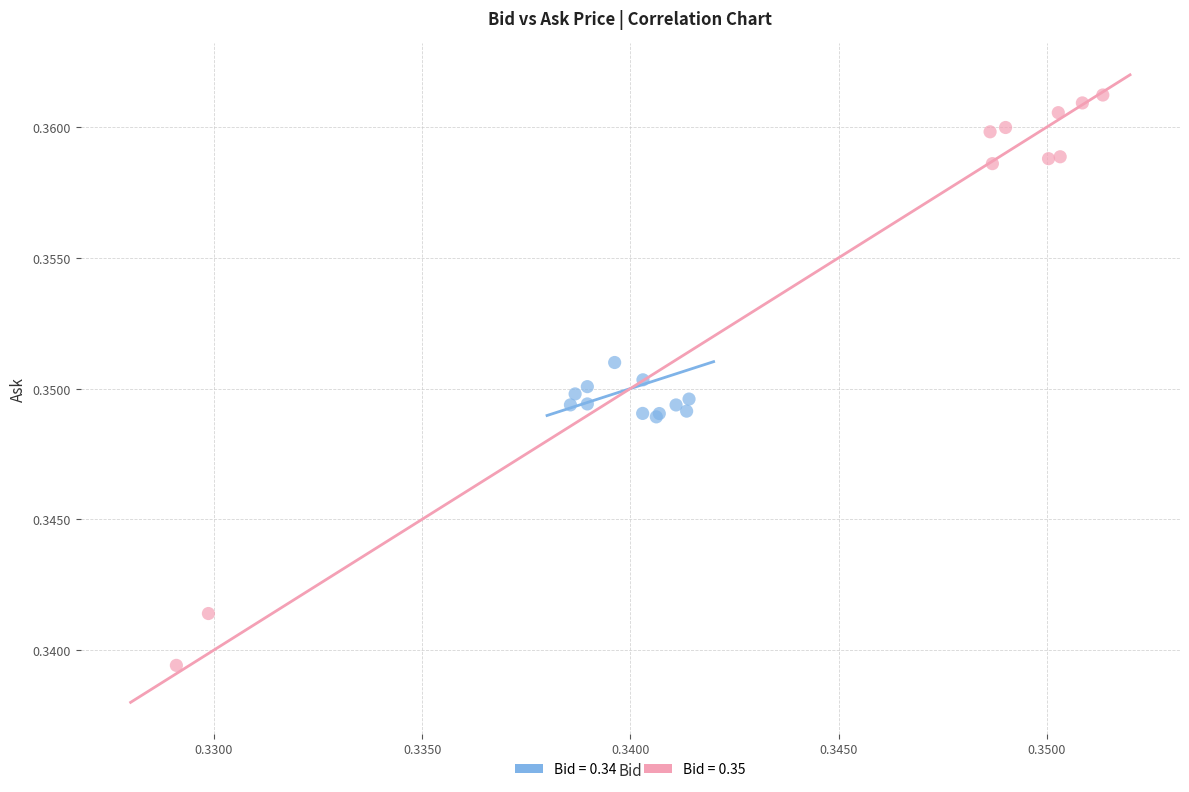

Which series reaches the maximum Y coordinate?

Bid = 0.35